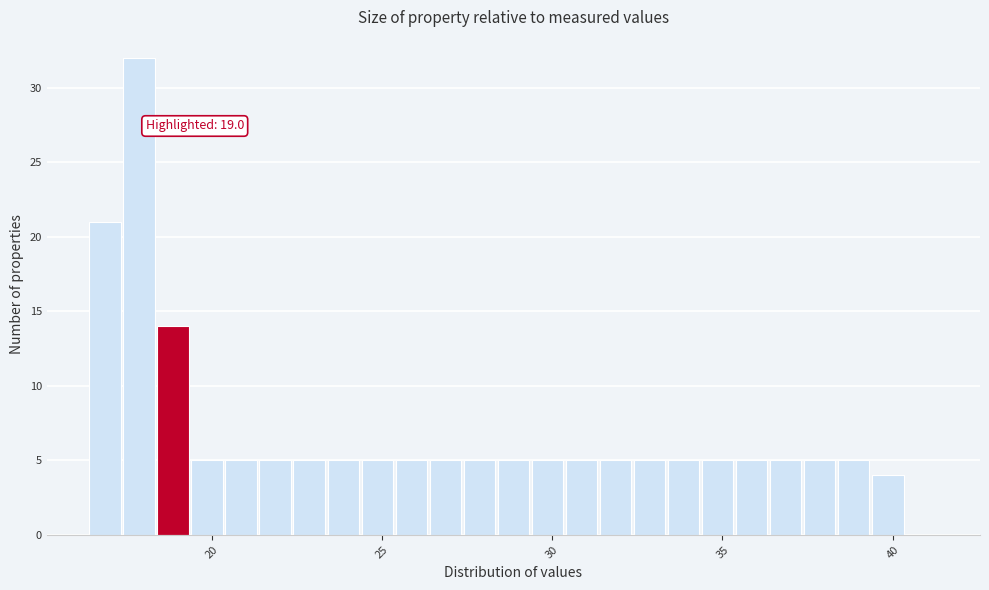

Around what value on the x-axis is the tallest bar? Give the approximate position of its centre, as read against the axis.

18.0